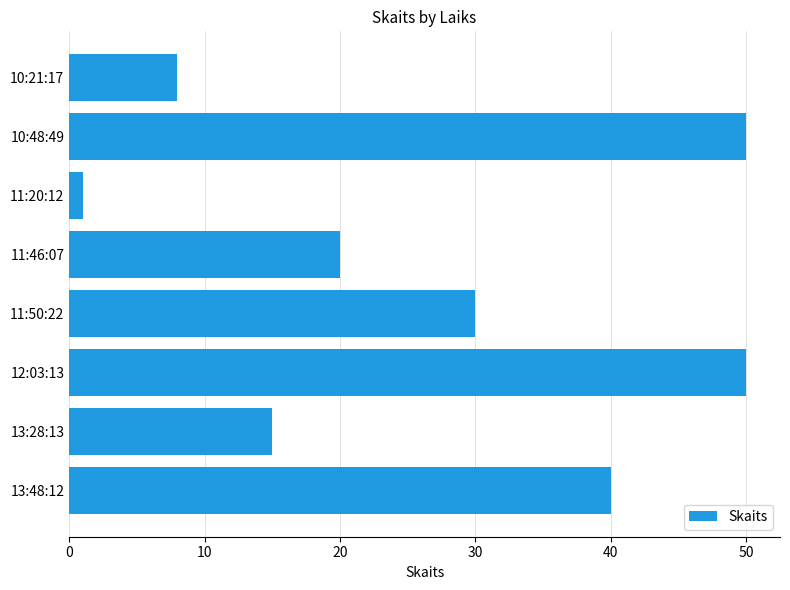

Which has a higher value, 11:46:07 or 13:48:12?

13:48:12